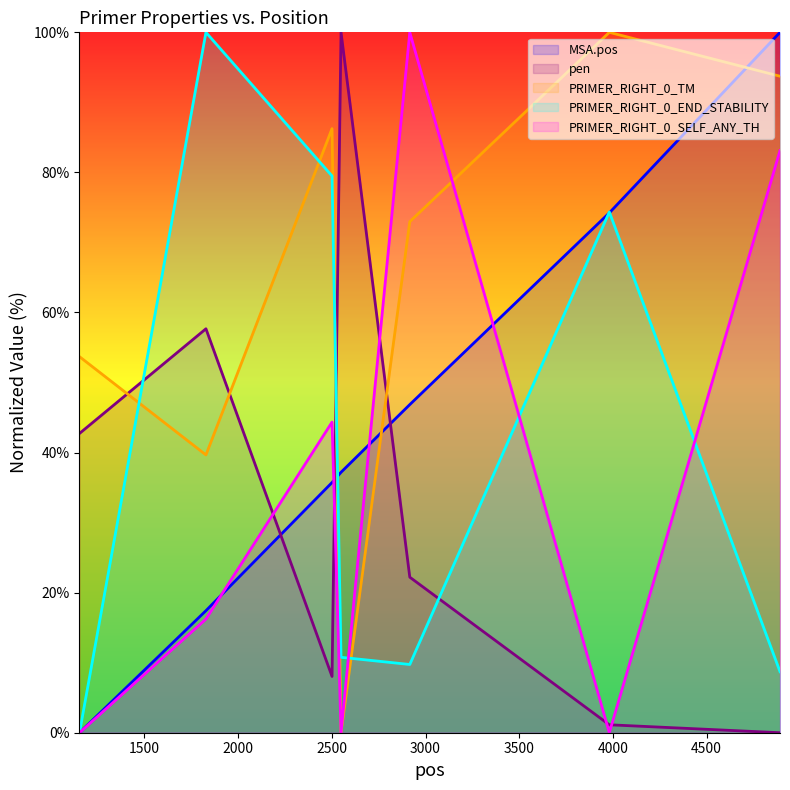

Reading left to right, transcribe all the data shown in this chart.

MSA.pos: 1153=0.0	1828=17.4	2501=35.7	2549=37.2	2916=46.9	3981=74.2	4892=100.0
pen: 1153=42.7	1828=57.7	2501=8.0	2549=100.0	2916=22.2	3981=1.1	4892=0.0
PRIMER_RIGHT_0_TM: 1153=53.7	1828=39.7	2501=86.2	2549=0.0	2916=73.0	3981=100.0	4892=93.7
PRIMER_RIGHT_0_END_STABILITY: 1153=0.0	1828=100.0	2501=79.5	2549=10.8	2916=9.7	3981=74.4	4892=8.7
PRIMER_RIGHT_0_SELF_ANY_TH: 1153=0.0	1828=16.2	2501=44.3	2549=0.0	2916=100.0	3981=0.0	4892=83.1